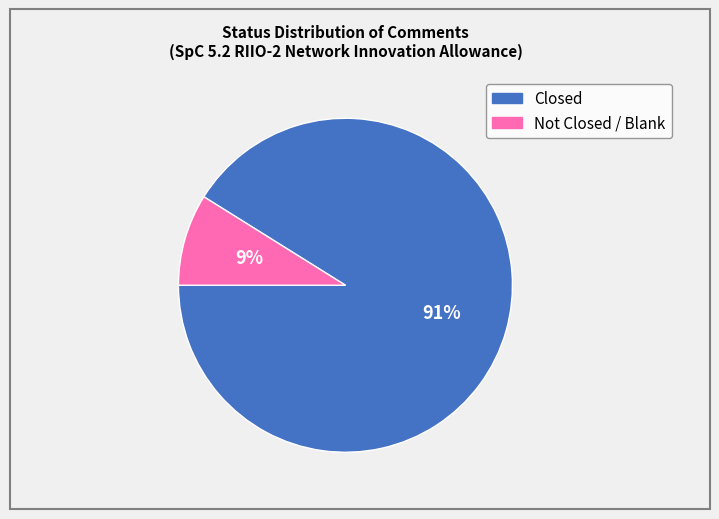

To the nearest percent, what is the average slice percentage?

50%